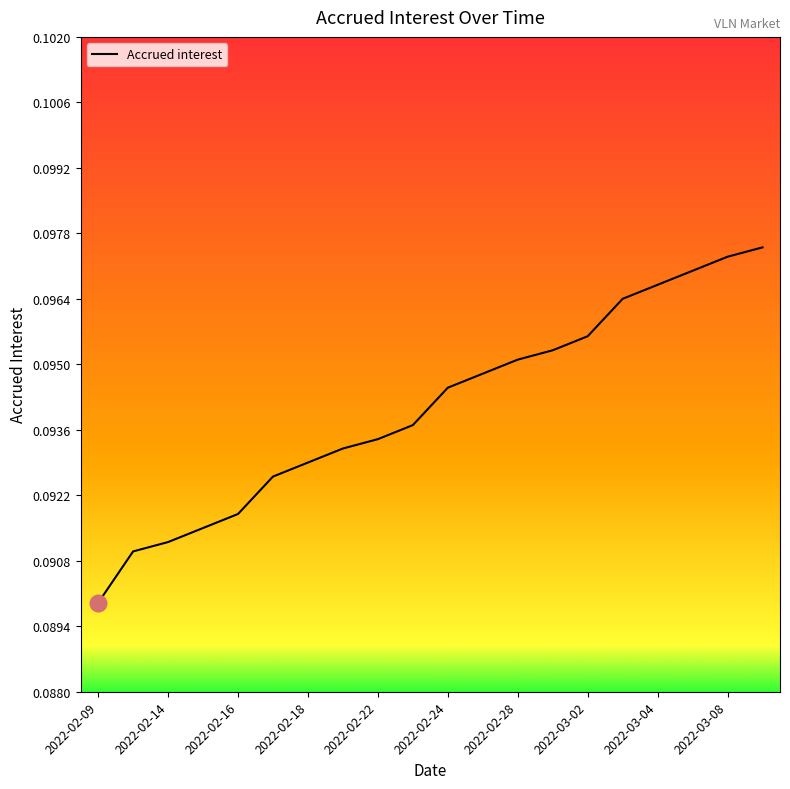

How many lines are shown in the chart?

1